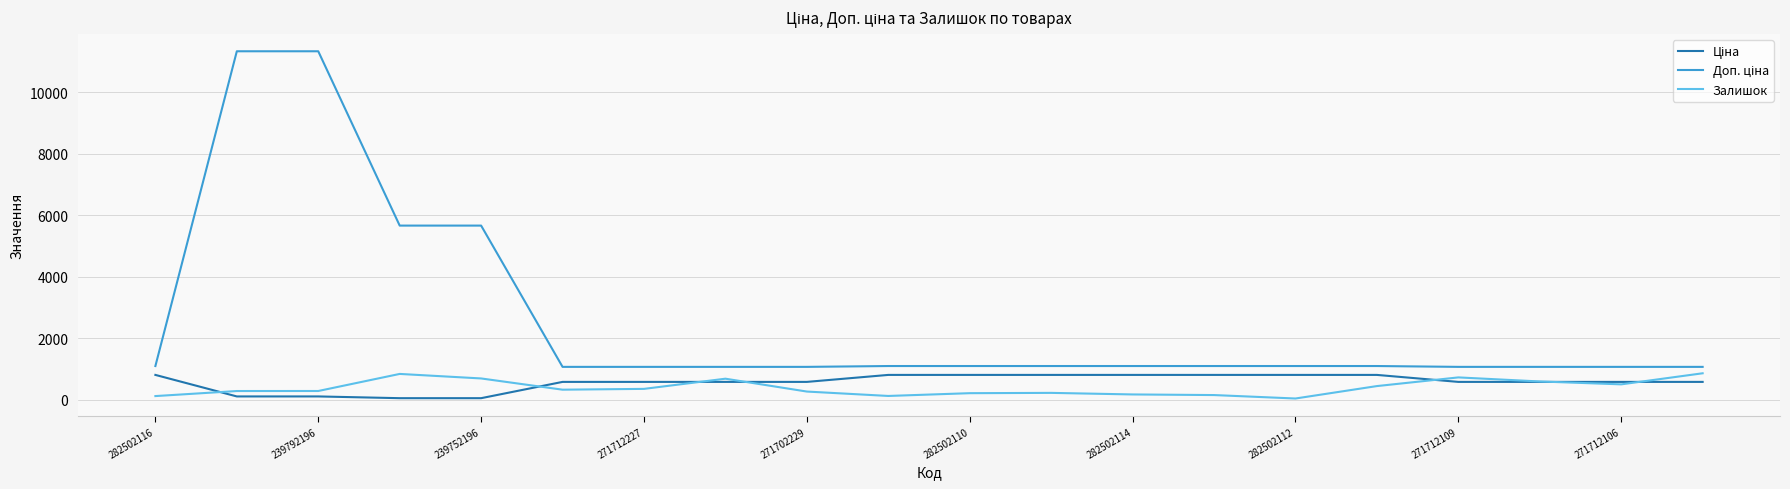

What is the greatest value displayed?

11334.0